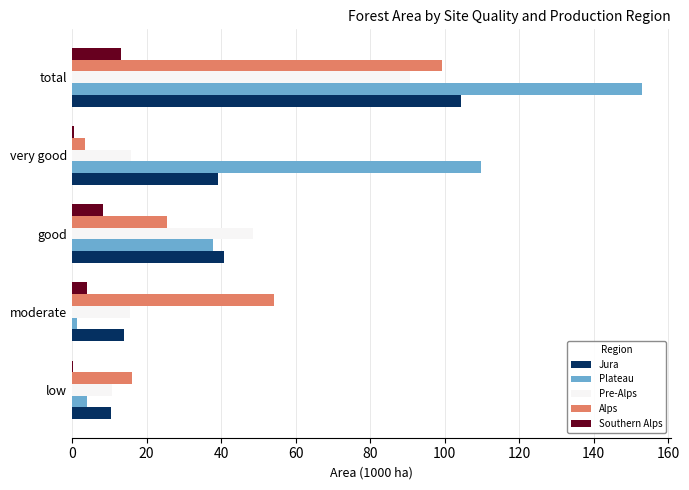

Is it true that Pre-Alps equals 90.6 at total?

True